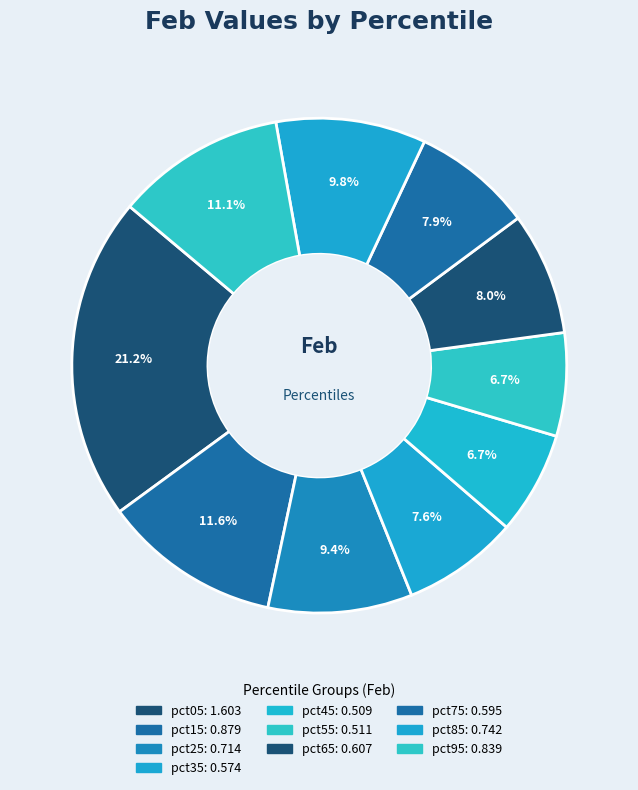

Count the number of slices in the pie.

10